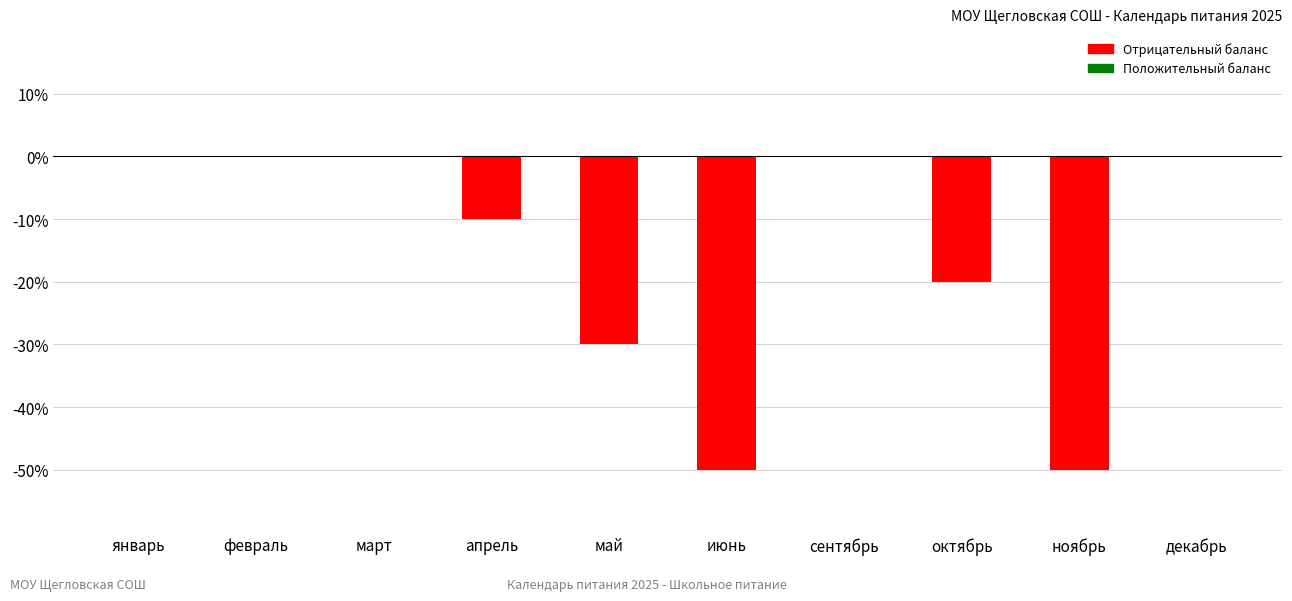

How many data points does each series have?

10